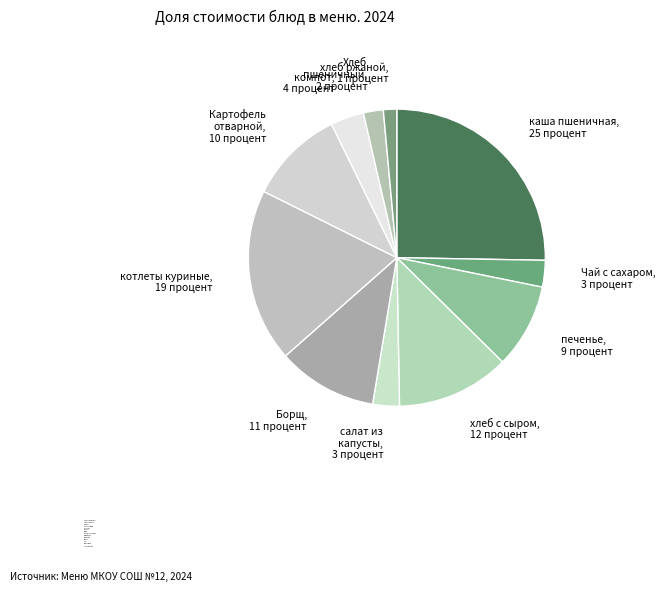

Do котлеты куриные and печенье together represent more than half of the pie?

No